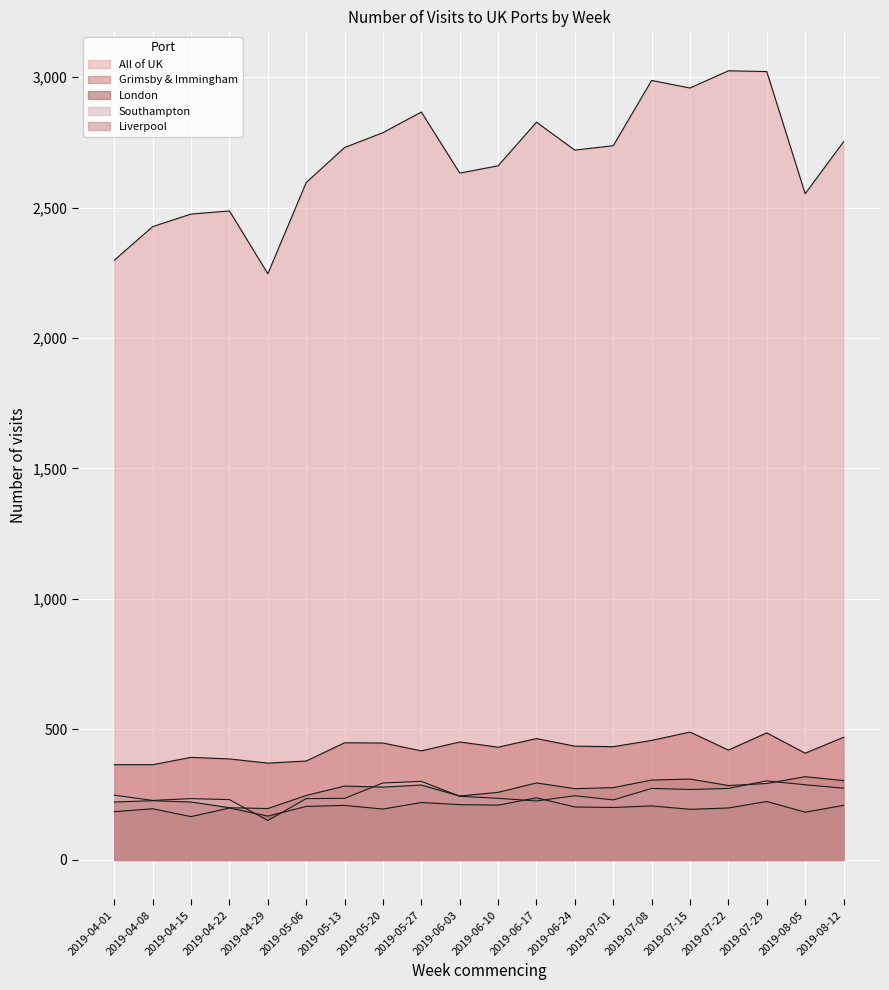

At which category does All of UK reach its first local valley?

2019-04-29